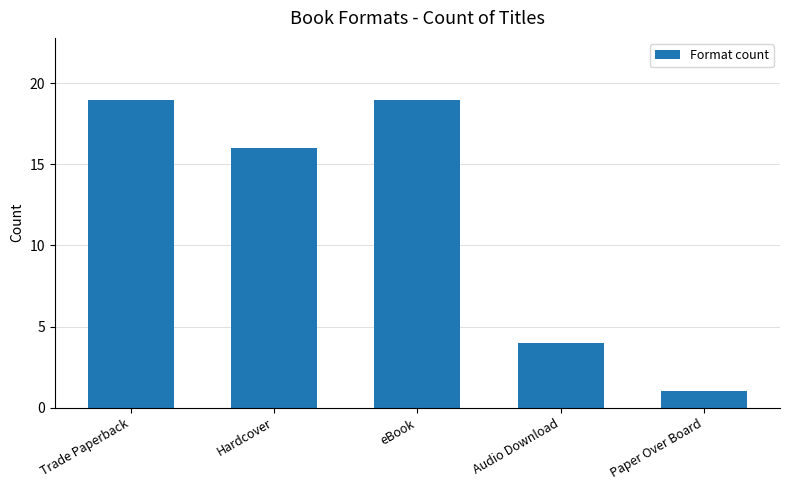

How many data points are less than 16?

2